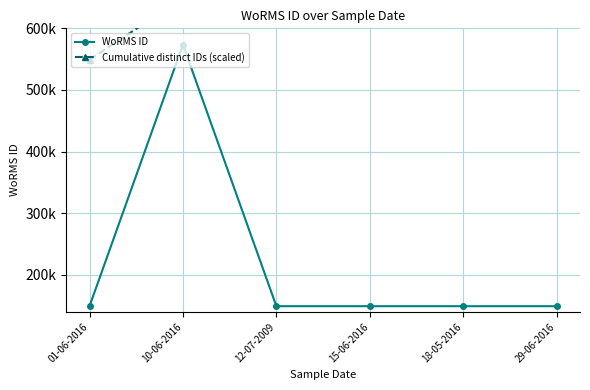

True or false: WoRMS ID and Cumulative distinct IDs (scaled) intersect in this chart.

False